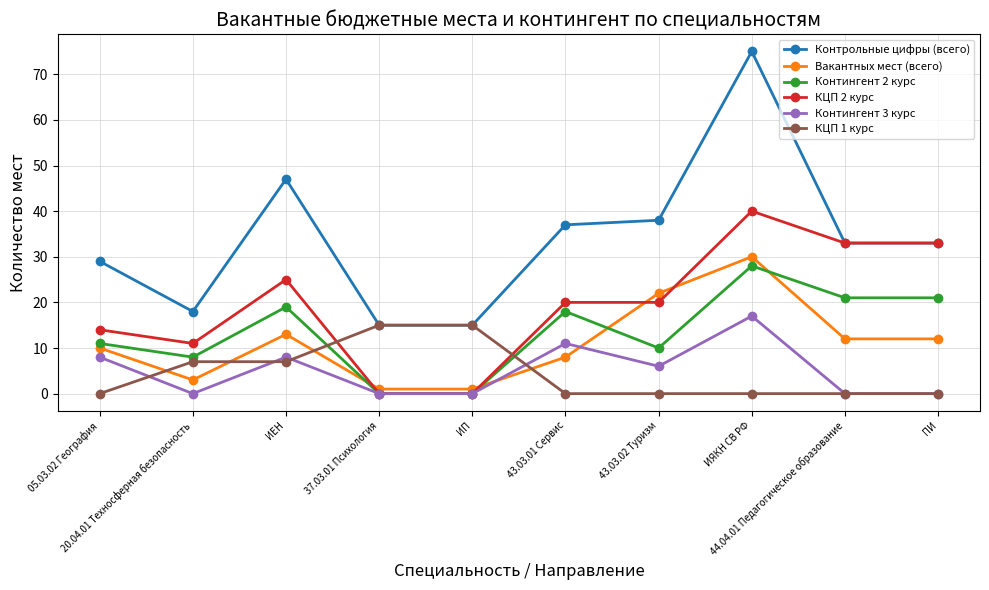

Read the Контрольные цифры (всего) value at ИЕН.

47